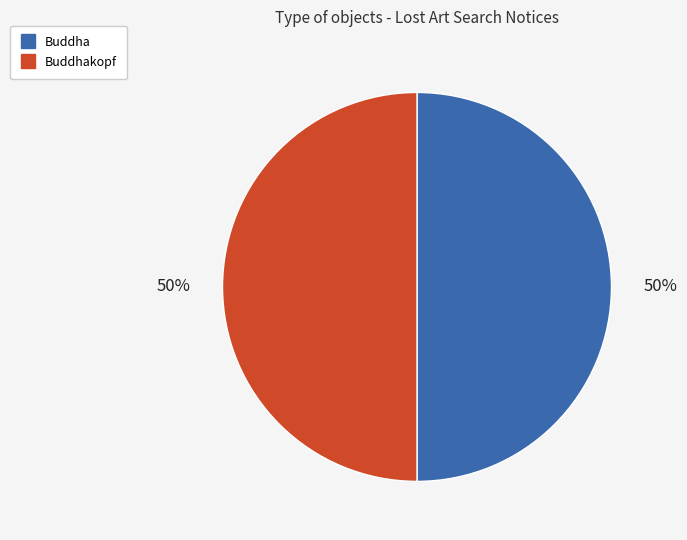

To the nearest percent, what is the average slice percentage?

50%